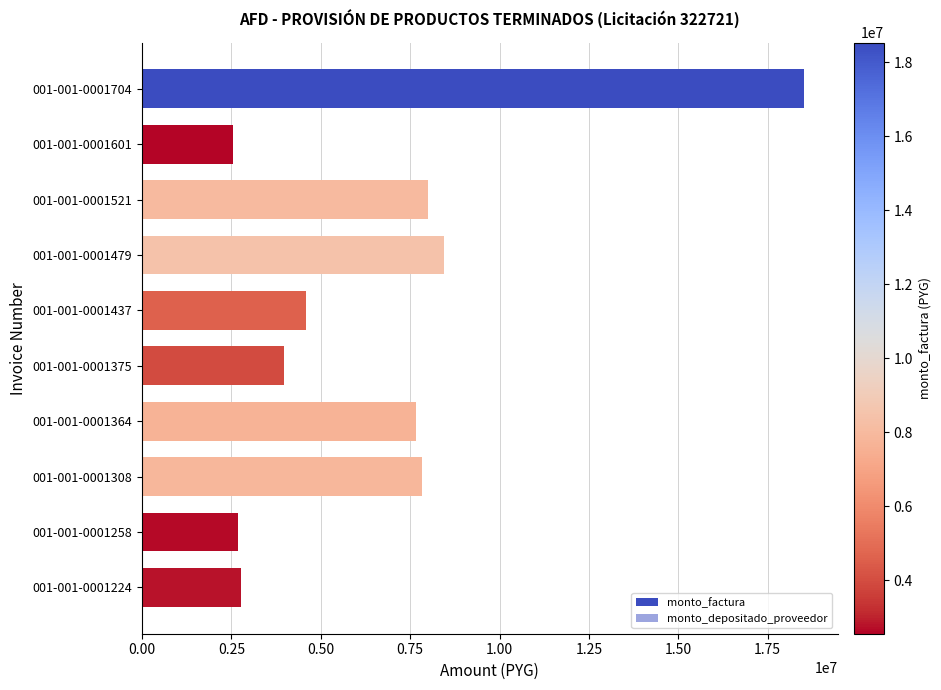

How many series are shown in this chart?

2